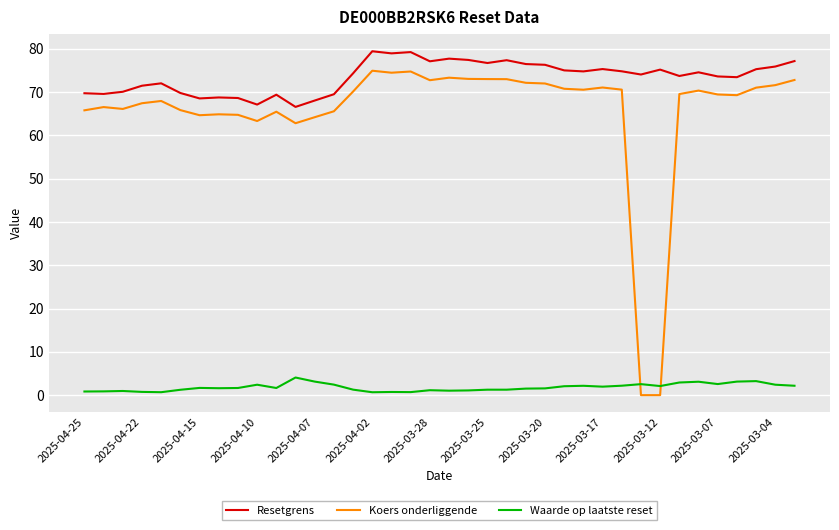

What is the difference between the maximum and minimum values in the Resetgrens series?

12.9